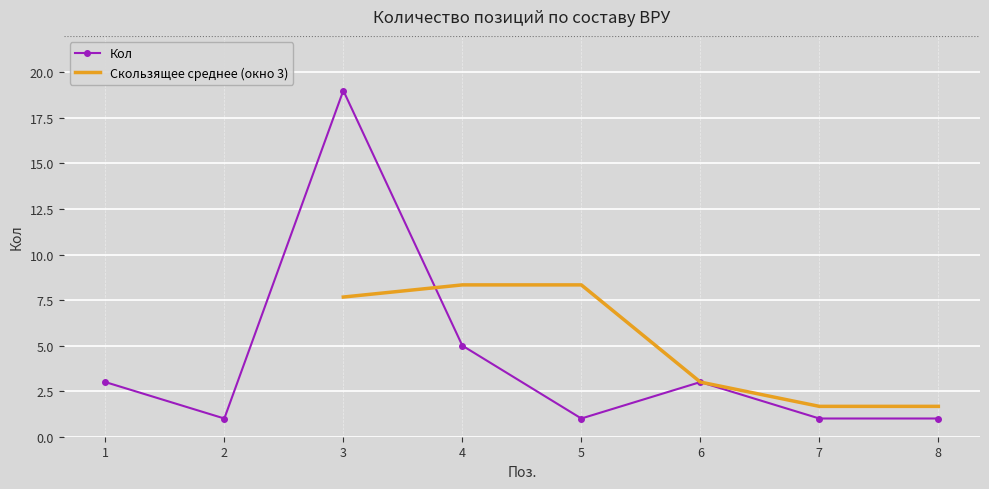

What is the value of the 1st point from the left?

3